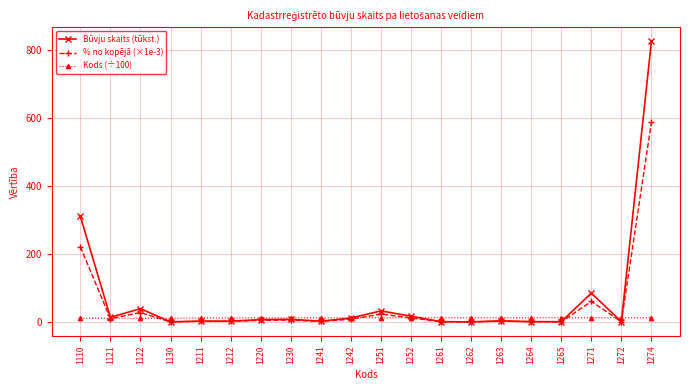

True or false: Kods (÷100) and % no kopējā (×1e-3) cross at least once.

True